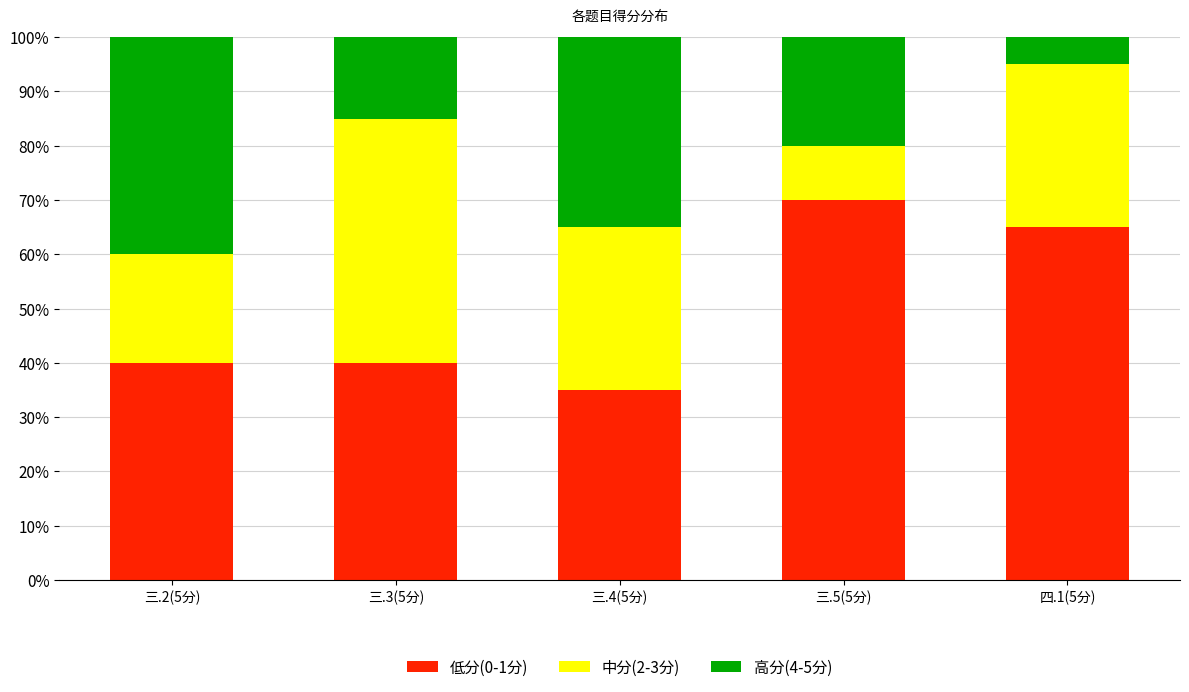

Is it true that 低分(0-1分) equals 27 at 三.5(5分)?

False